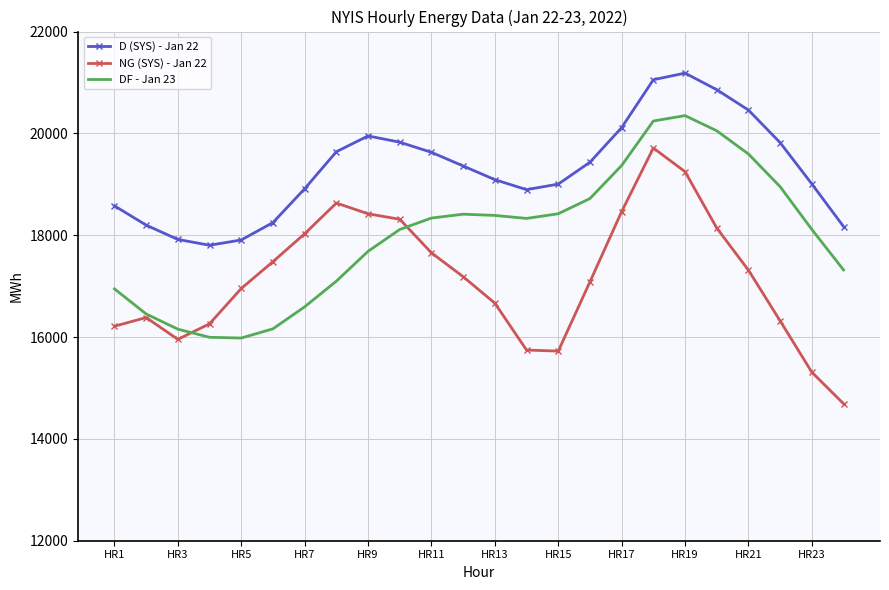

Which series has the largest total across all categories?

D (SYS) - Jan 22